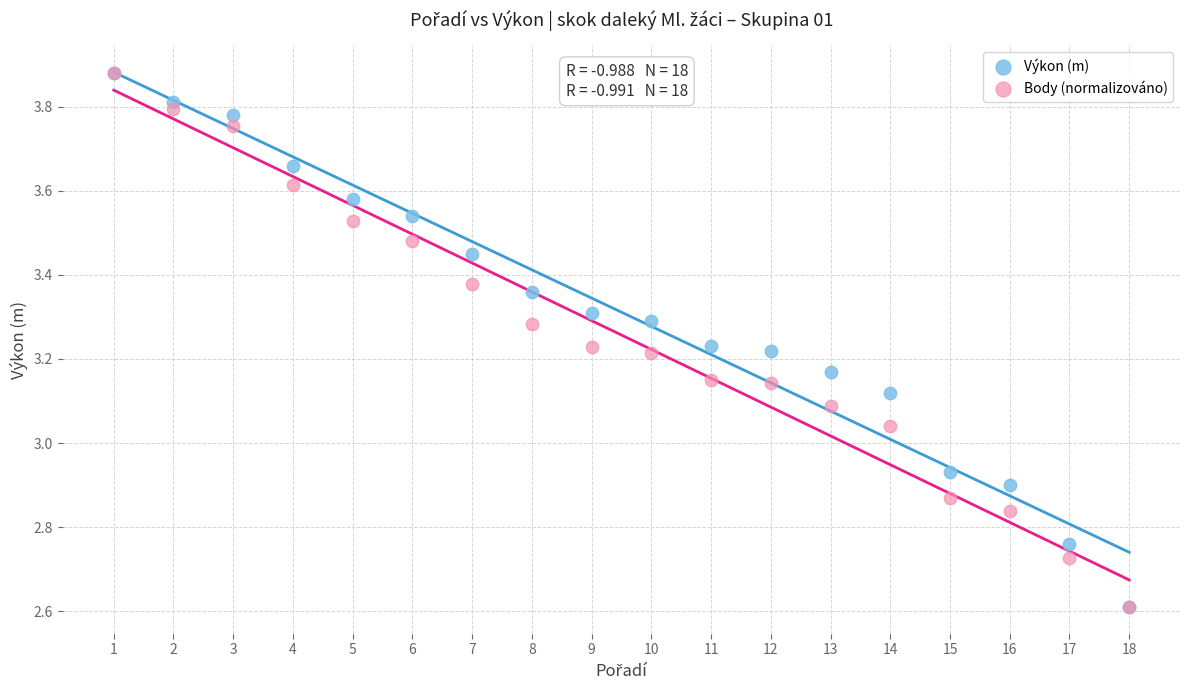

What are all the series names shown in the legend?

Výkon (m), Body (normalizováno)